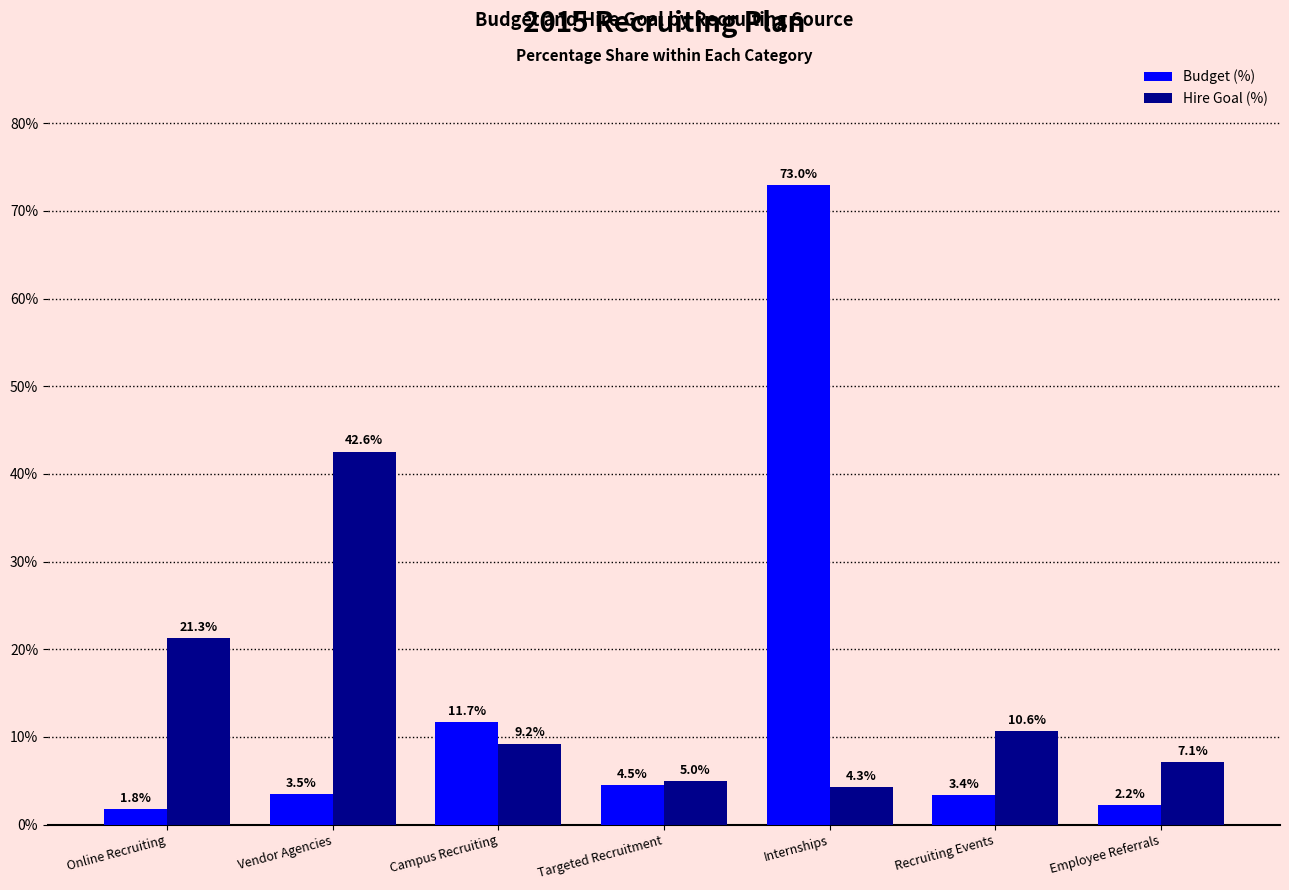

Are the bars grouped side by side (vs. stacked)?

Yes